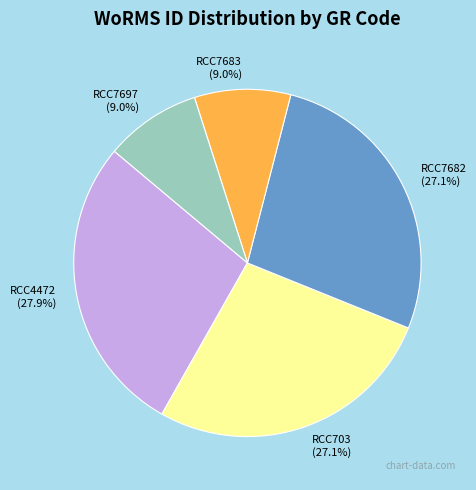

What is the ratio of the value at RCC703 to the value at RCC7683?

3.0